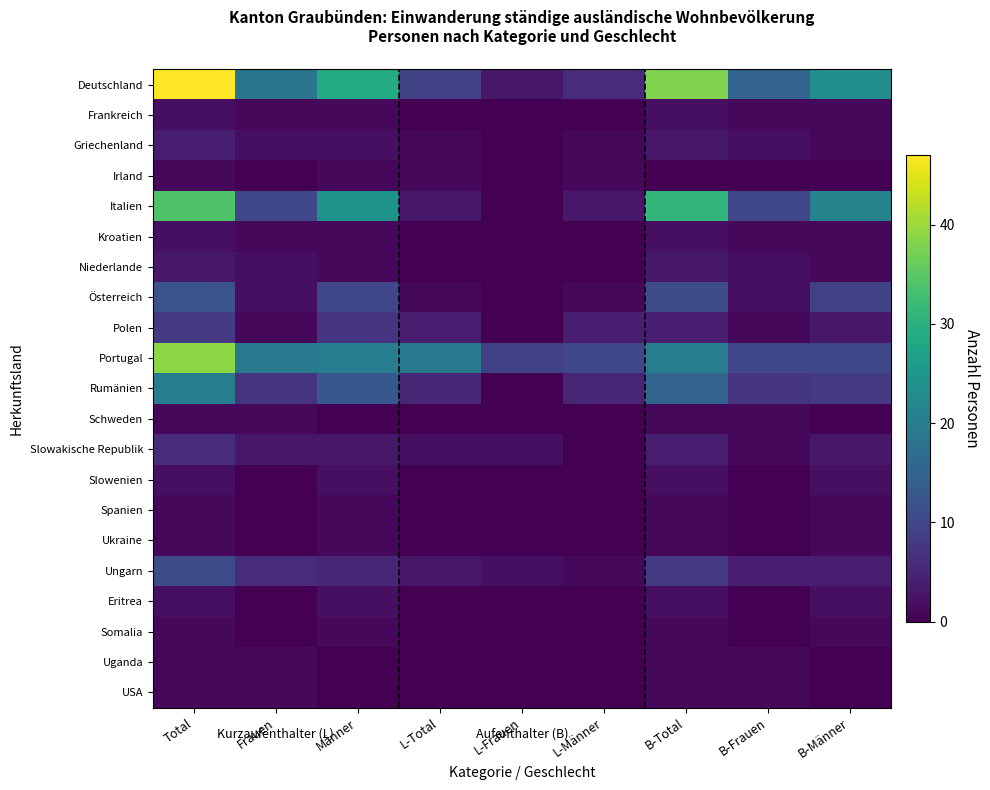

How many distinct data groups are displayed?

21